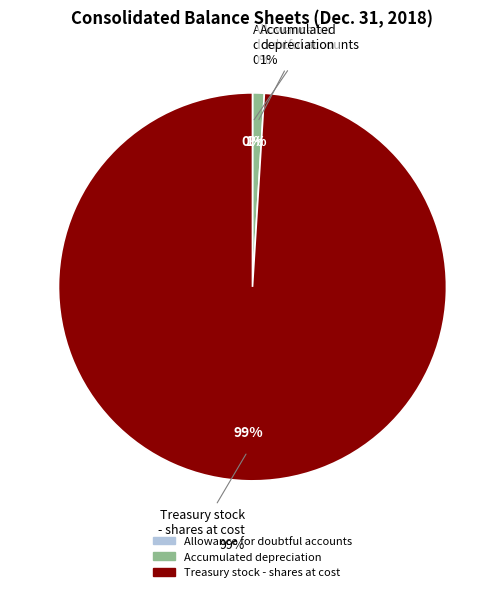

To the nearest percent, what is the difference between the largest and smallest slice percentages?

99%